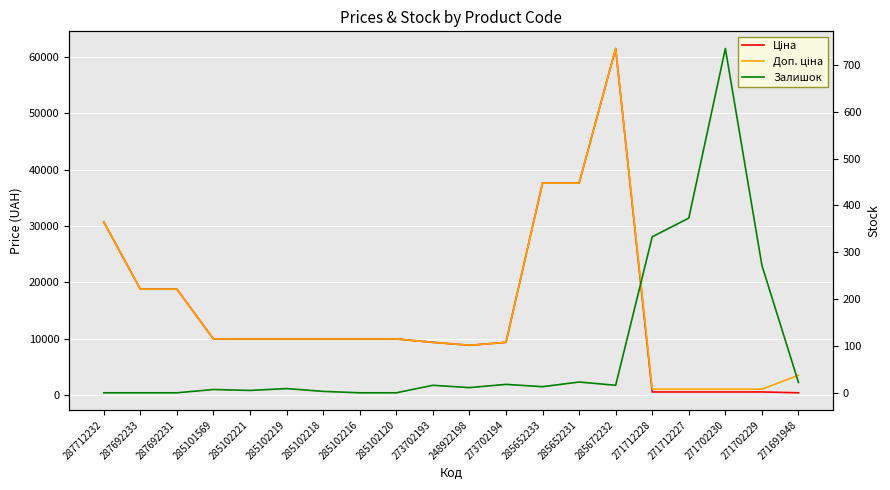

What is the difference between the maximum and minimum values in the Доп. ціна series?

60352.6